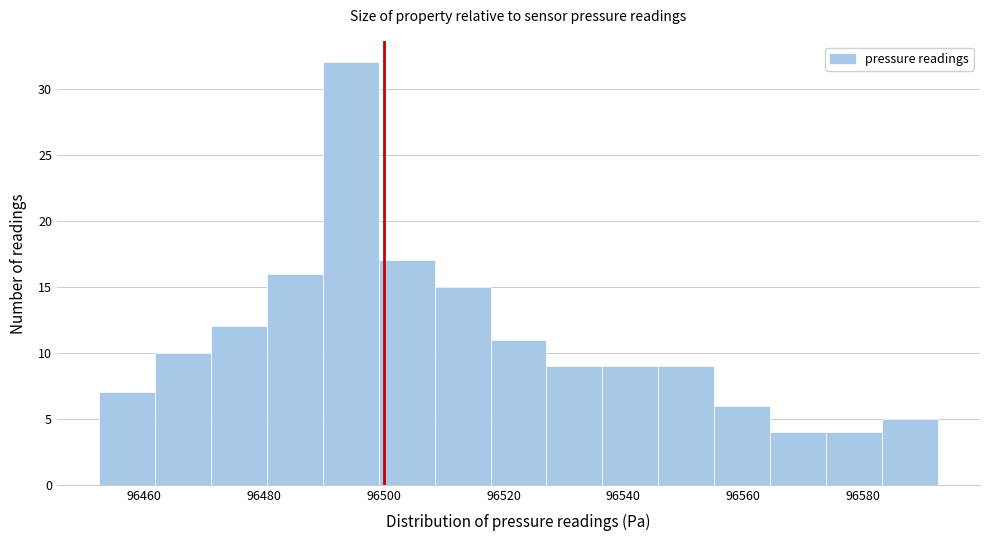

Reading left to right, list every bar in this chart as the range it spans on the x-axis followed by its height. Neither the bar edges nor the heights are printed on the chart, so give them approximately, as read against the axes.

96452 to 96462: 7
96462 to 96472: 10
96472 to 96480: 12
96480 to 96490: 16
96490 to 96500: 32
96500 to 96508: 17
96508 to 96518: 15
96518 to 96528: 11
96528 to 96536: 9
96536 to 96546: 9
96546 to 96556: 9
96556 to 96564: 6
96564 to 96574: 4
96574 to 96584: 4
96584 to 96592: 5